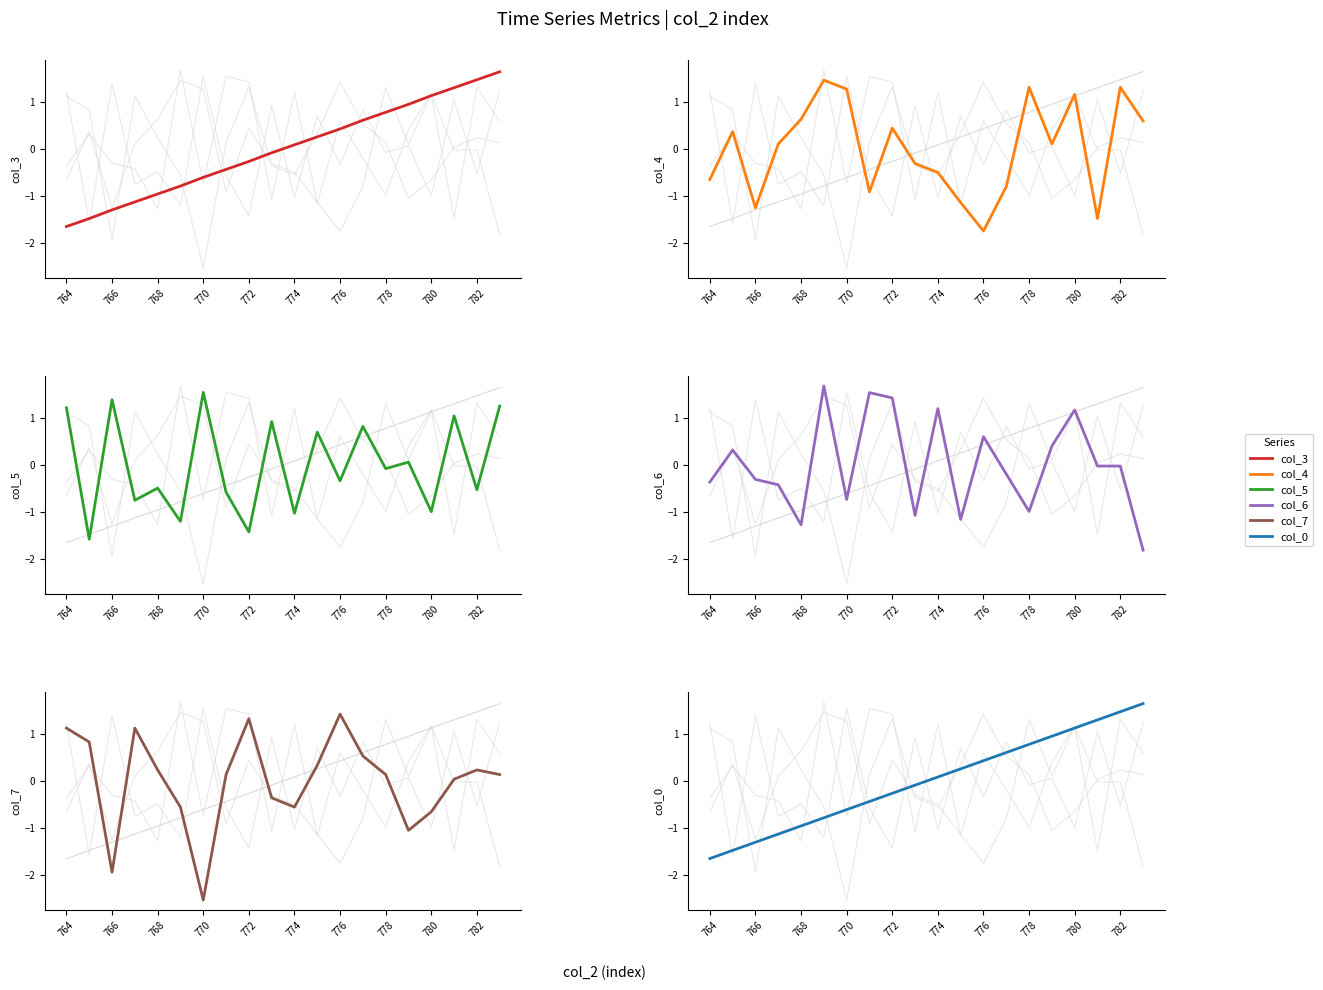

Count the number of data series in this chart.

6